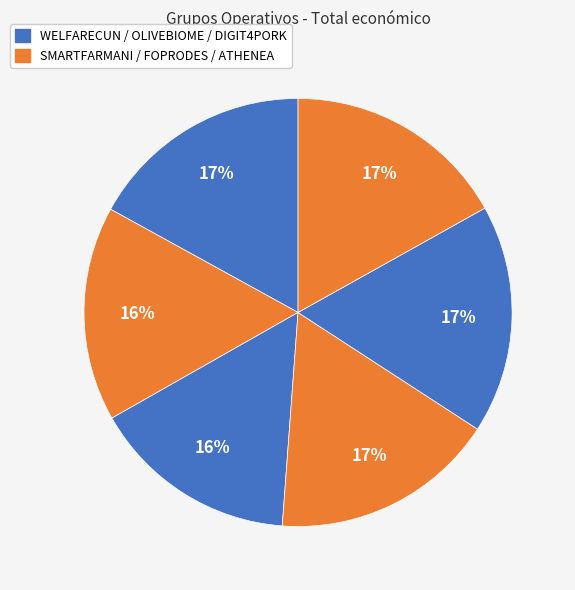

How many segments does this pie chart have?

6